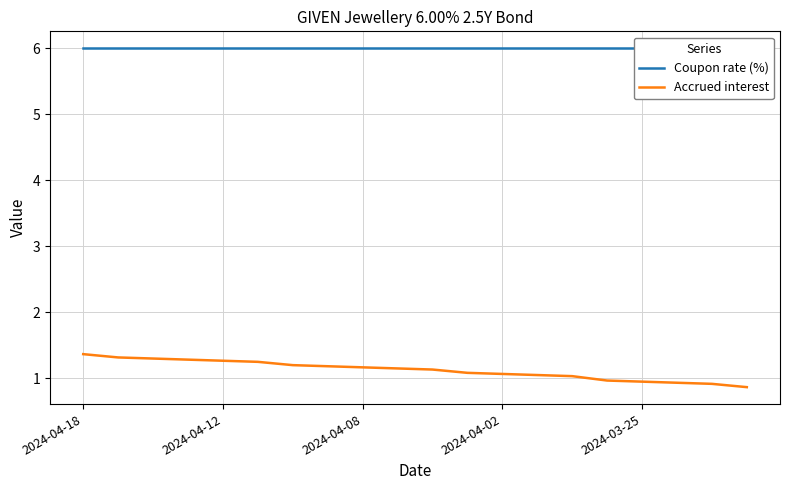

Is it true that Coupon rate (%) equals 6.0 at 9?

True